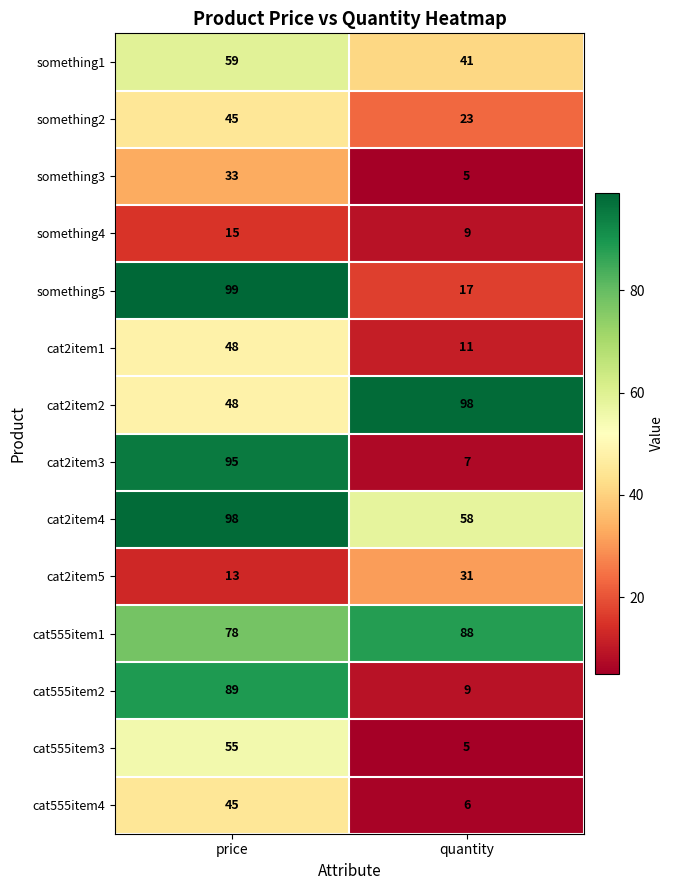

Is it true that cat2item1 equals 11 at quantity?

True